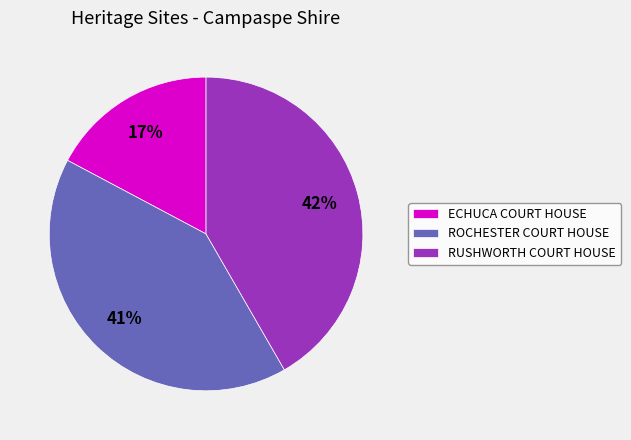

Between ECHUCA COURT HOUSE and RUSHWORTH COURT HOUSE, which is larger?

RUSHWORTH COURT HOUSE